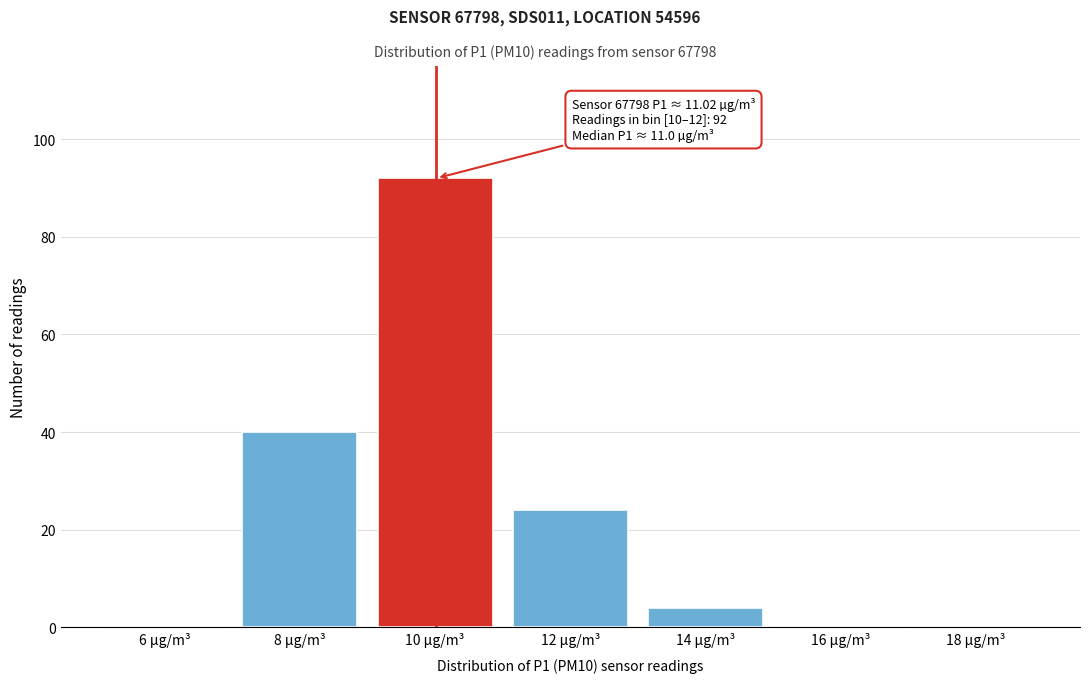

Reading right to left, extract all data points from this chart.

18 µg/m³=0	16 µg/m³=0	14 µg/m³=4	12 µg/m³=24	10 µg/m³=92	8 µg/m³=40	6 µg/m³=0